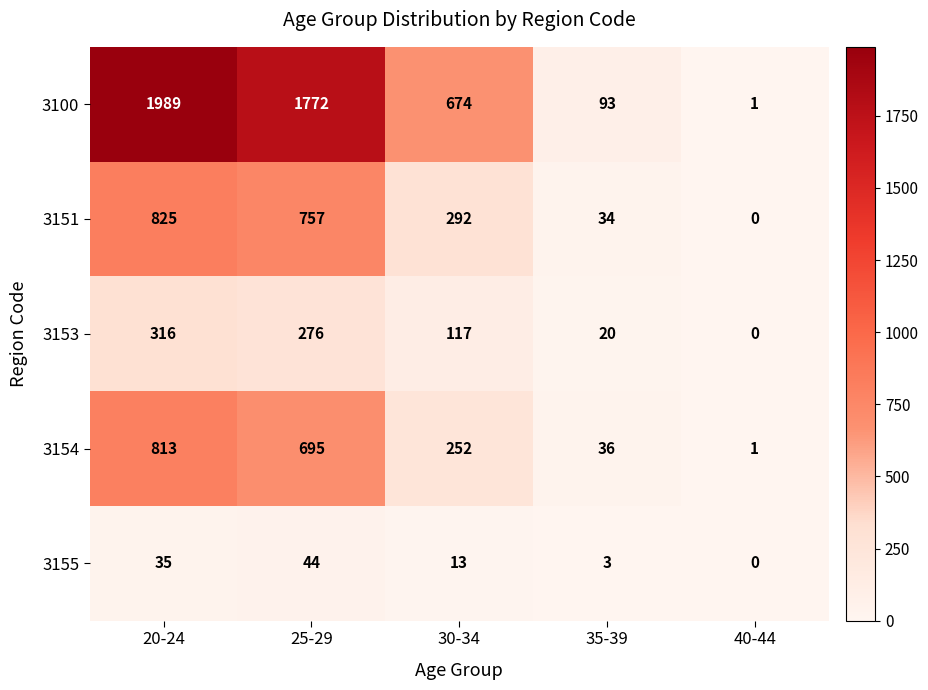

Is it true that 3154 equals 441 at 25-29?

False